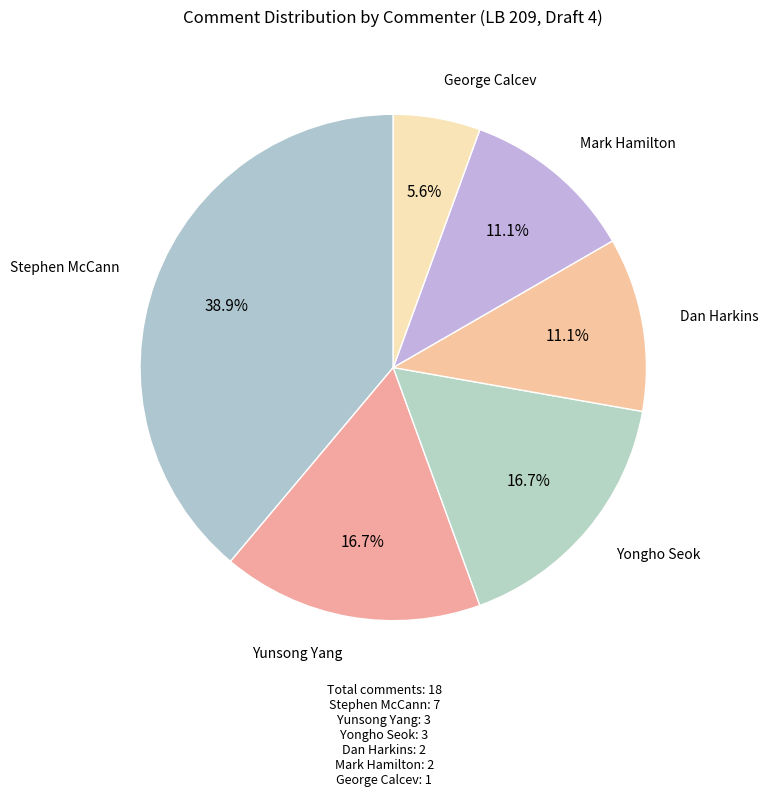

How many segments does this pie chart have?

6